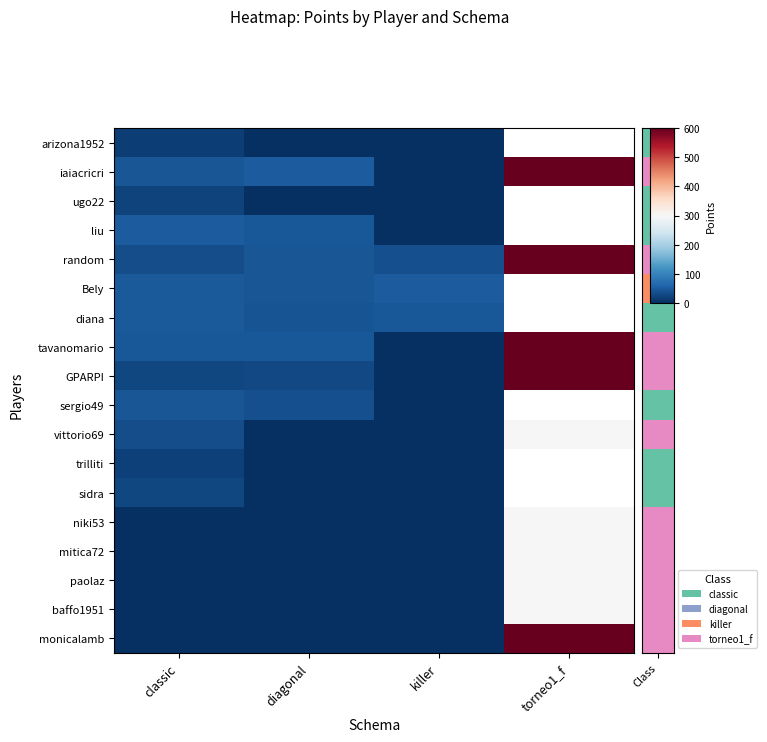

The mitica72 series shows 300.0 at torneo1_f. True or false?

True